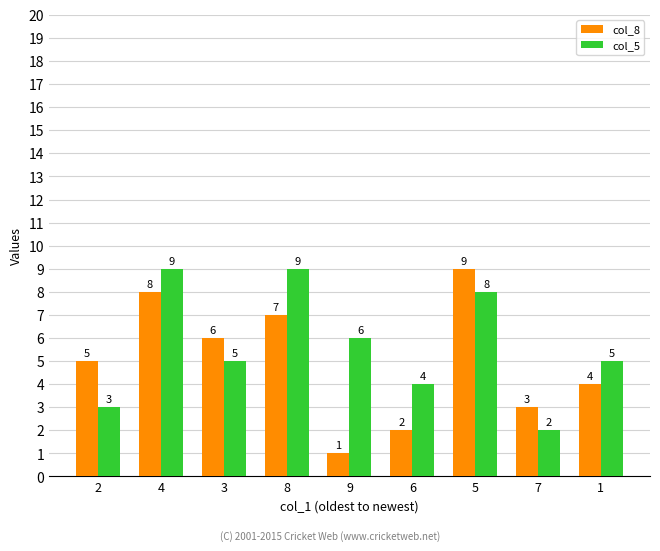

What is the label of the 9th bar from the right?

2